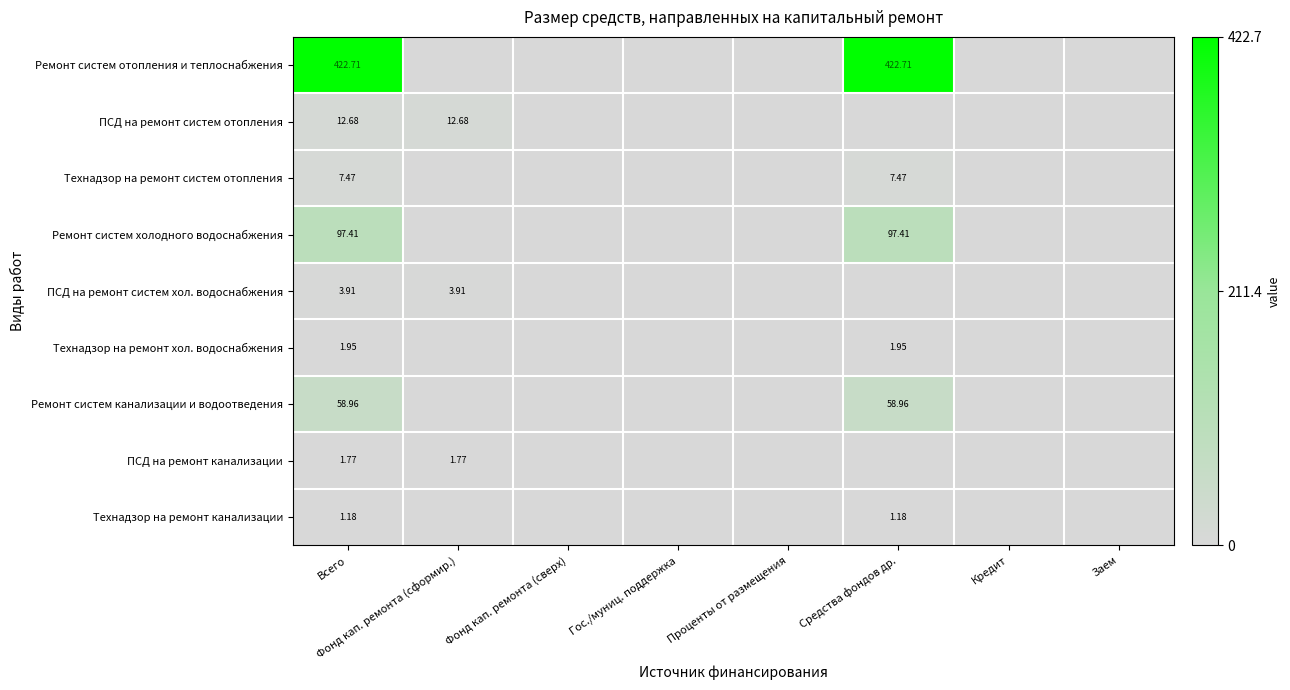

Rank the series by their maximum value, from lowest to highest.

Технадзор на ремонт канализации, ПСД на ремонт канализации, Технадзор на ремонт хол. водоснабжения, ПСД на ремонт систем хол. водоснабжения, Технадзор на ремонт систем отопления, ПСД на ремонт систем отопления, Ремонт систем канализации и водоотведения, Ремонт систем холодного водоснабжения, Ремонт систем отопления и теплоснабжения